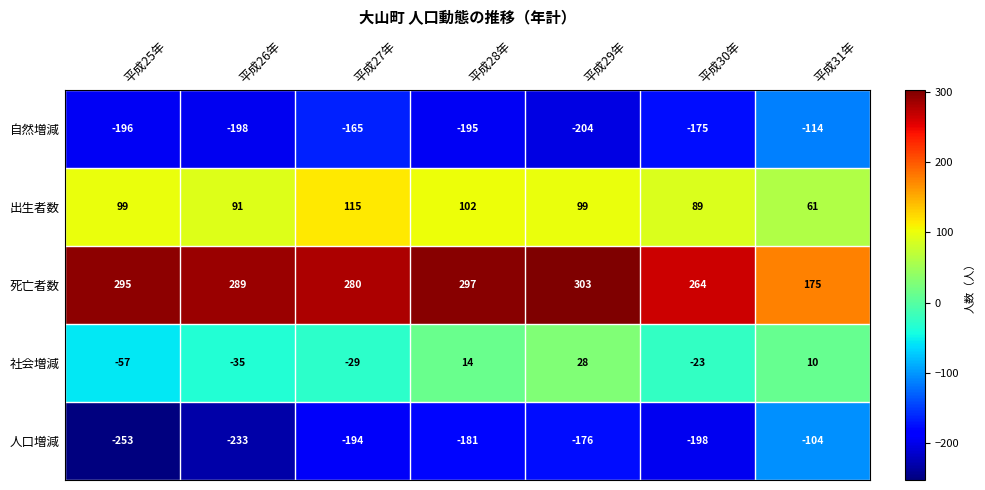

How many series are shown in this chart?

5